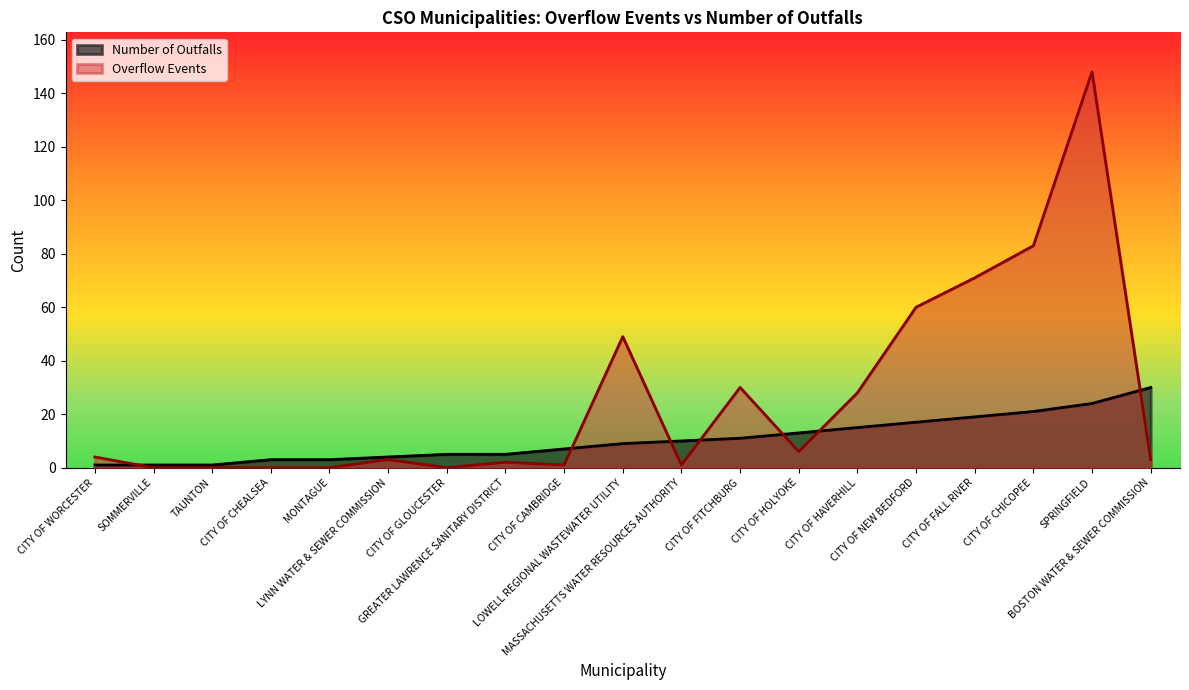

Reading left to right, list all the values displayed in this chart.

Number of Outfalls: CITY OF WORCESTER=1	SOMMERVILLE=1	TAUNTON=1	CITY OF CHEALSEA=3	MONTAGUE=3	LYNN WATER & SEWER COMMISSION=4	CITY OF GLOUCESTER=5	GREATER LAWRENCE SANITARY DISTRICT=5	CITY OF CAMBRIDGE=7	LOWELL REGIONAL WASTEWATER UTILITY=9	MASSACHUSETTS WATER RESOURCES AUTHORITY=10	CITY OF FITCHBURG=11	CITY OF HOLYOKE=13	CITY OF HAVERHILL=15	CITY OF NEW BEDFORD=17	CITY OF FALL RIVER=19	CITY OF CHICOPEE=21	SPRINGFIELD=24	BOSTON WATER & SEWER COMMISSION=30
Overflow Events: CITY OF WORCESTER=4	SOMMERVILLE=0	TAUNTON=0	CITY OF CHEALSEA=0	MONTAGUE=0	LYNN WATER & SEWER COMMISSION=3	CITY OF GLOUCESTER=0	GREATER LAWRENCE SANITARY DISTRICT=2	CITY OF CAMBRIDGE=1	LOWELL REGIONAL WASTEWATER UTILITY=49	MASSACHUSETTS WATER RESOURCES AUTHORITY=1	CITY OF FITCHBURG=30	CITY OF HOLYOKE=6	CITY OF HAVERHILL=28	CITY OF NEW BEDFORD=60	CITY OF FALL RIVER=71	CITY OF CHICOPEE=83	SPRINGFIELD=148	BOSTON WATER & SEWER COMMISSION=3